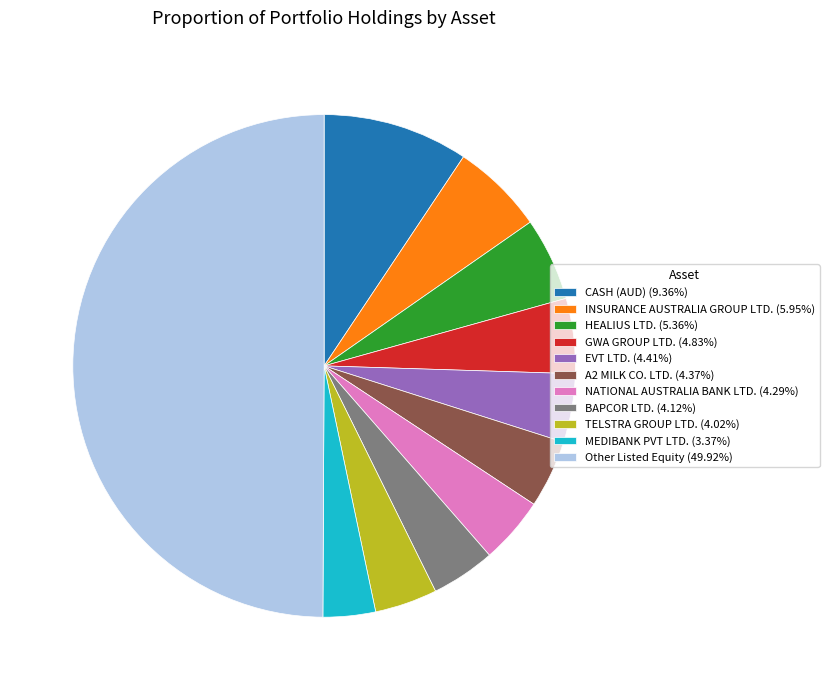

Is CASH (AUD) (9.36%) the majority of the pie?

No